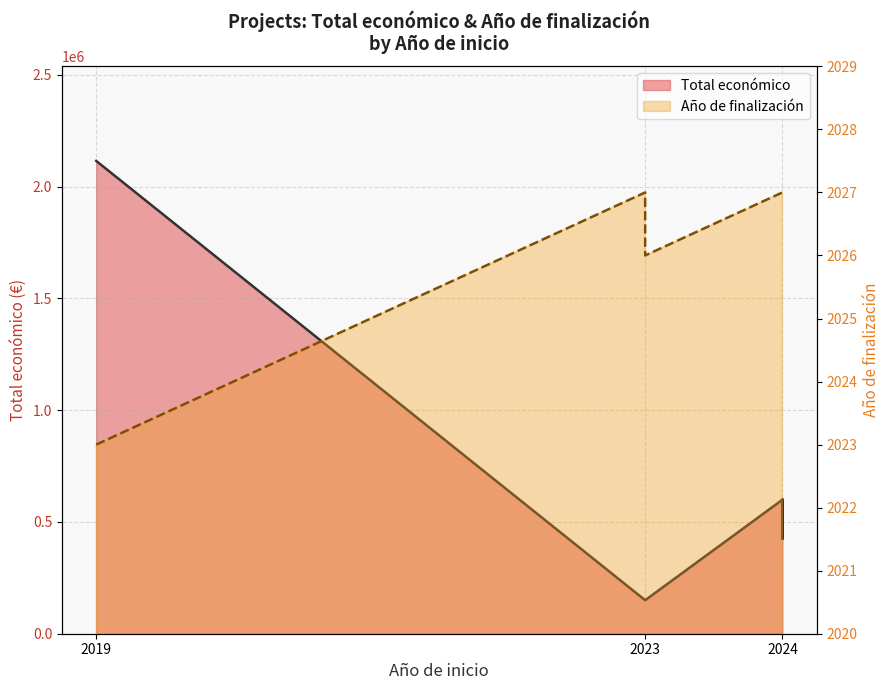

Reading left to right, extract all data points from this chart.

Total económico: 2115541	150000	150000	150000	599540	424720	560529	599927
Año de finalización: 2023	2027	2026	2026	2027	2027	2027	2027